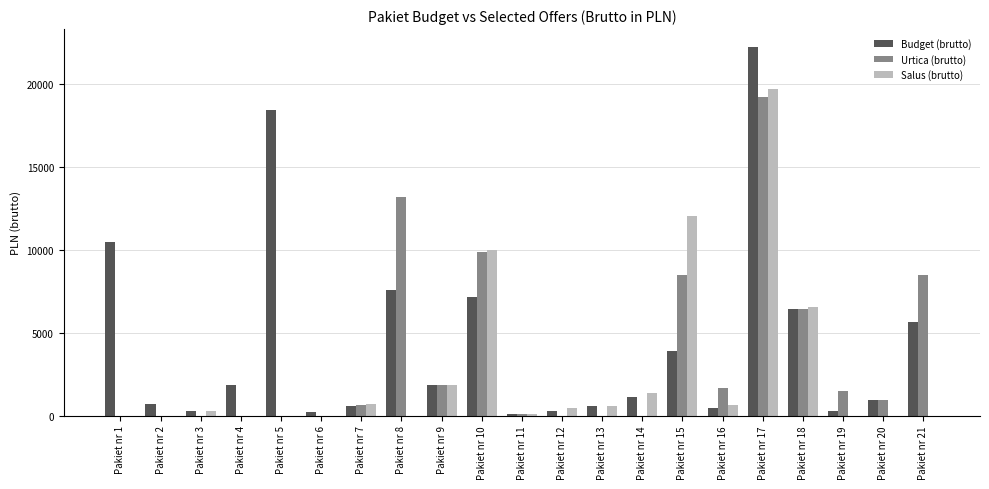

What are all the series names shown in the legend?

Budget (brutto), Urtica (brutto), Salus (brutto)